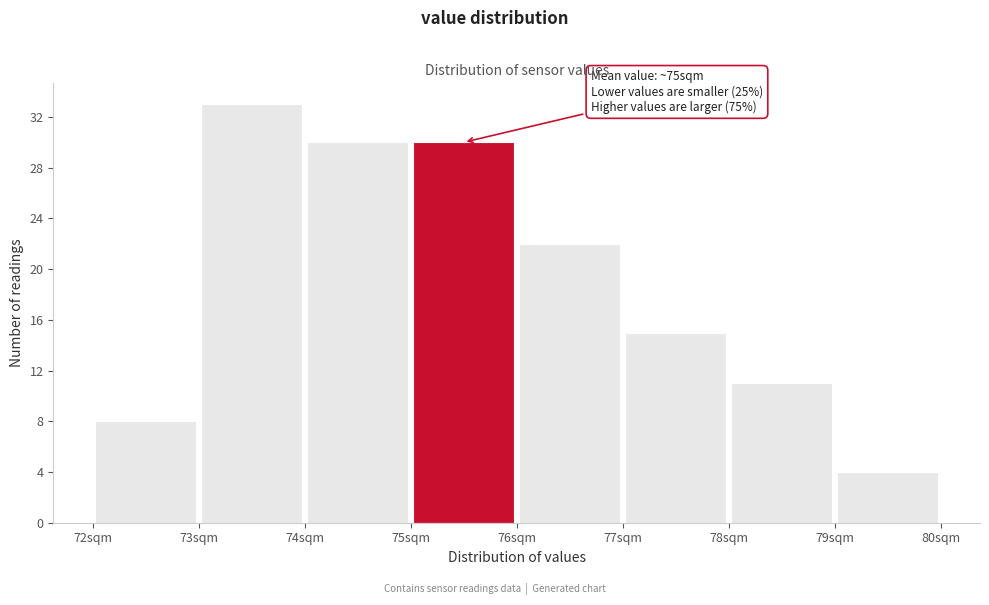

Which range on the x-axis has the tallest bar?

73 to 74